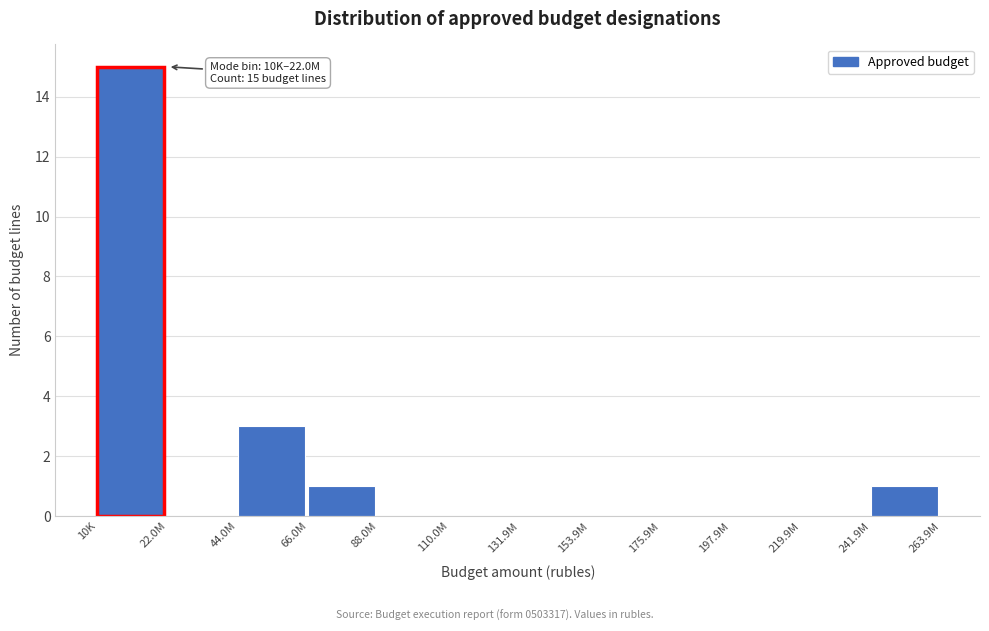

Reading left to right, what are all the values shown in this chart?

10K=15	22.0M=0	44.0M=3	66.0M=1	88.0M=0	110.0M=0	131.9M=0	153.9M=0	175.9M=0	197.9M=0	219.9M=0	241.9M=1